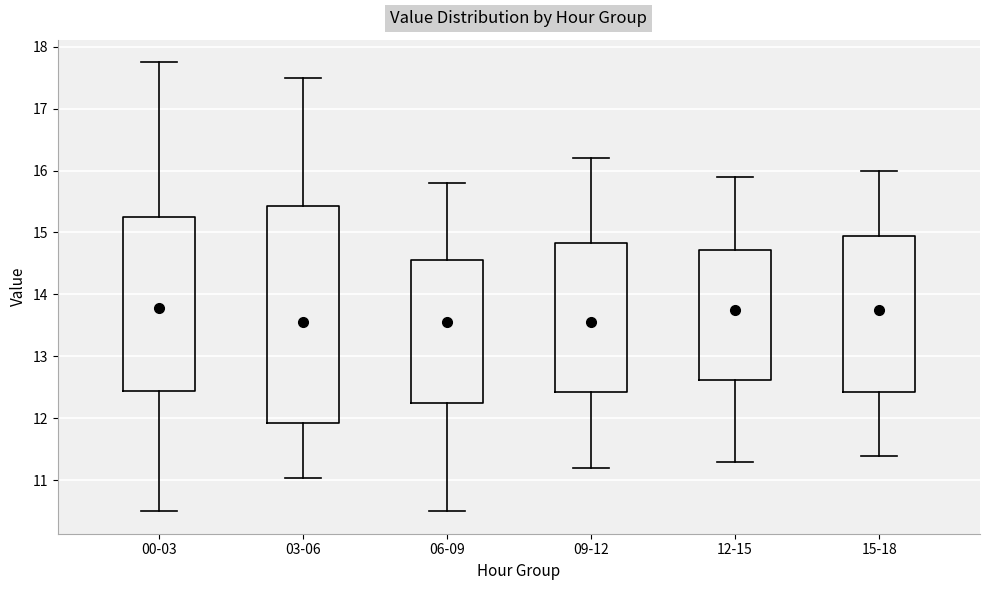

Comparing the boxes themselves (not the whiskers), which one is the tallest?

03-06